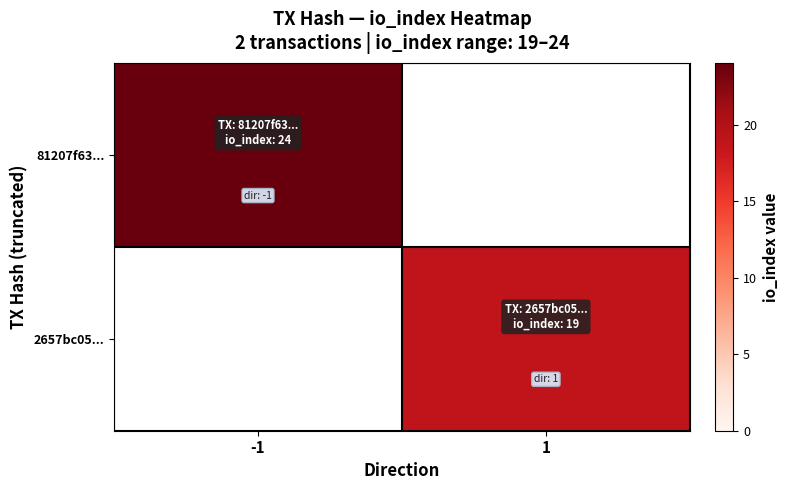

How many positive values does the 81207f63... series have?

1